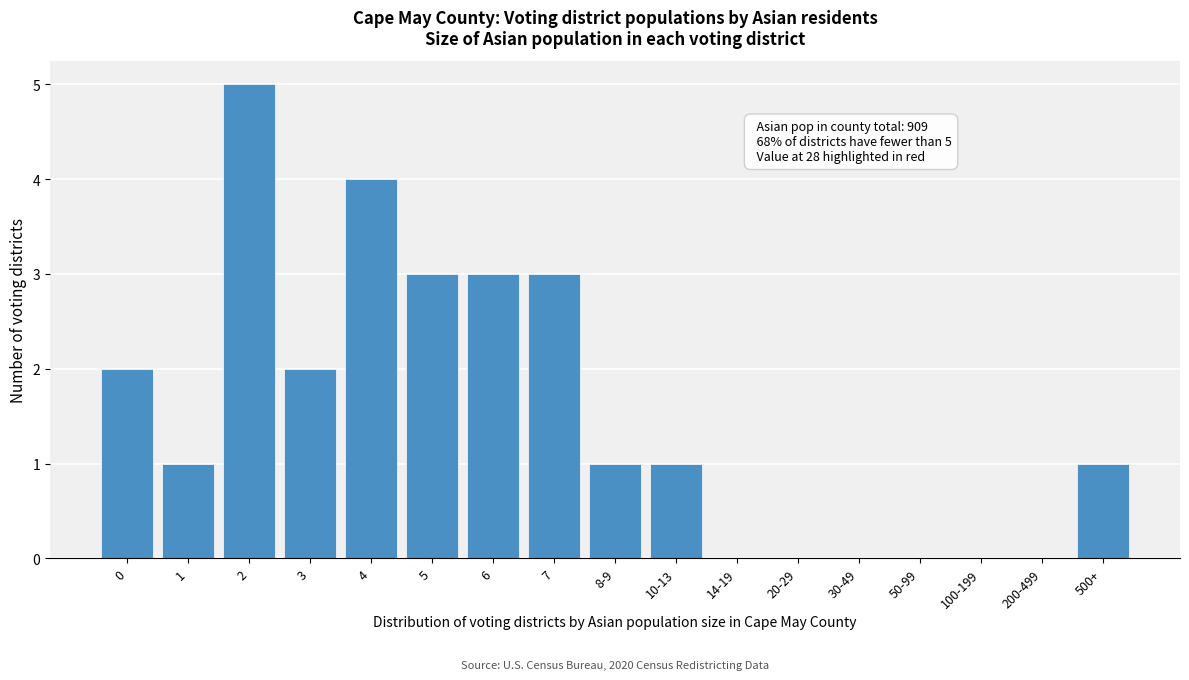

Reading left to right, list all the values displayed in this chart.

0=2	1=1	2=5	3=2	4=4	5=3	6=3	7=3	8-9=1	10-13=1	14-19=0	20-29=0	30-49=0	50-99=0	100-199=0	200-499=0	500+=1